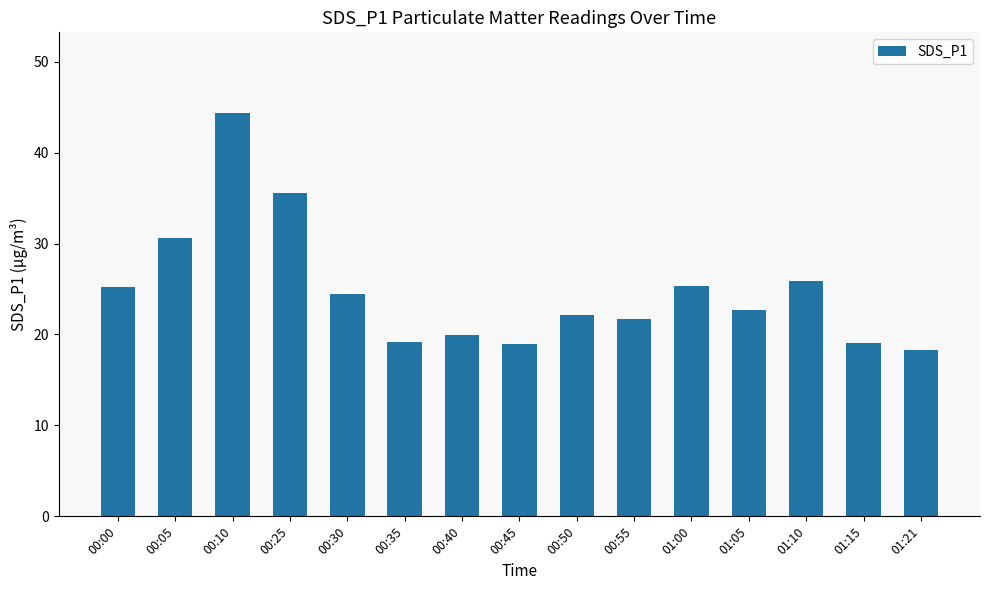

Read the value at 00:05.

30.6